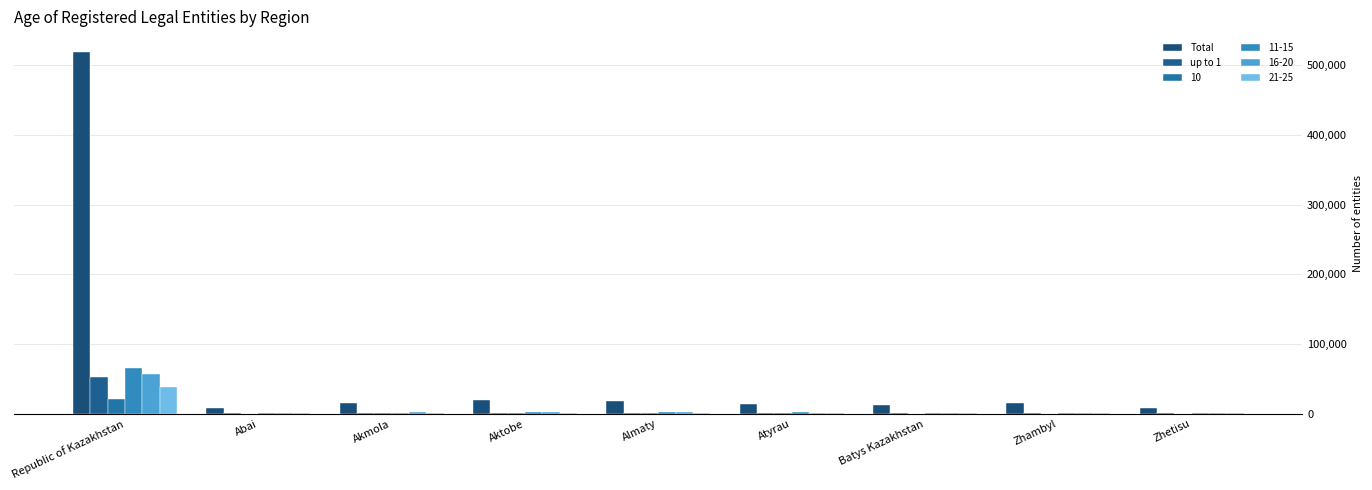

Are the bars grouped side by side (vs. stacked)?

Yes